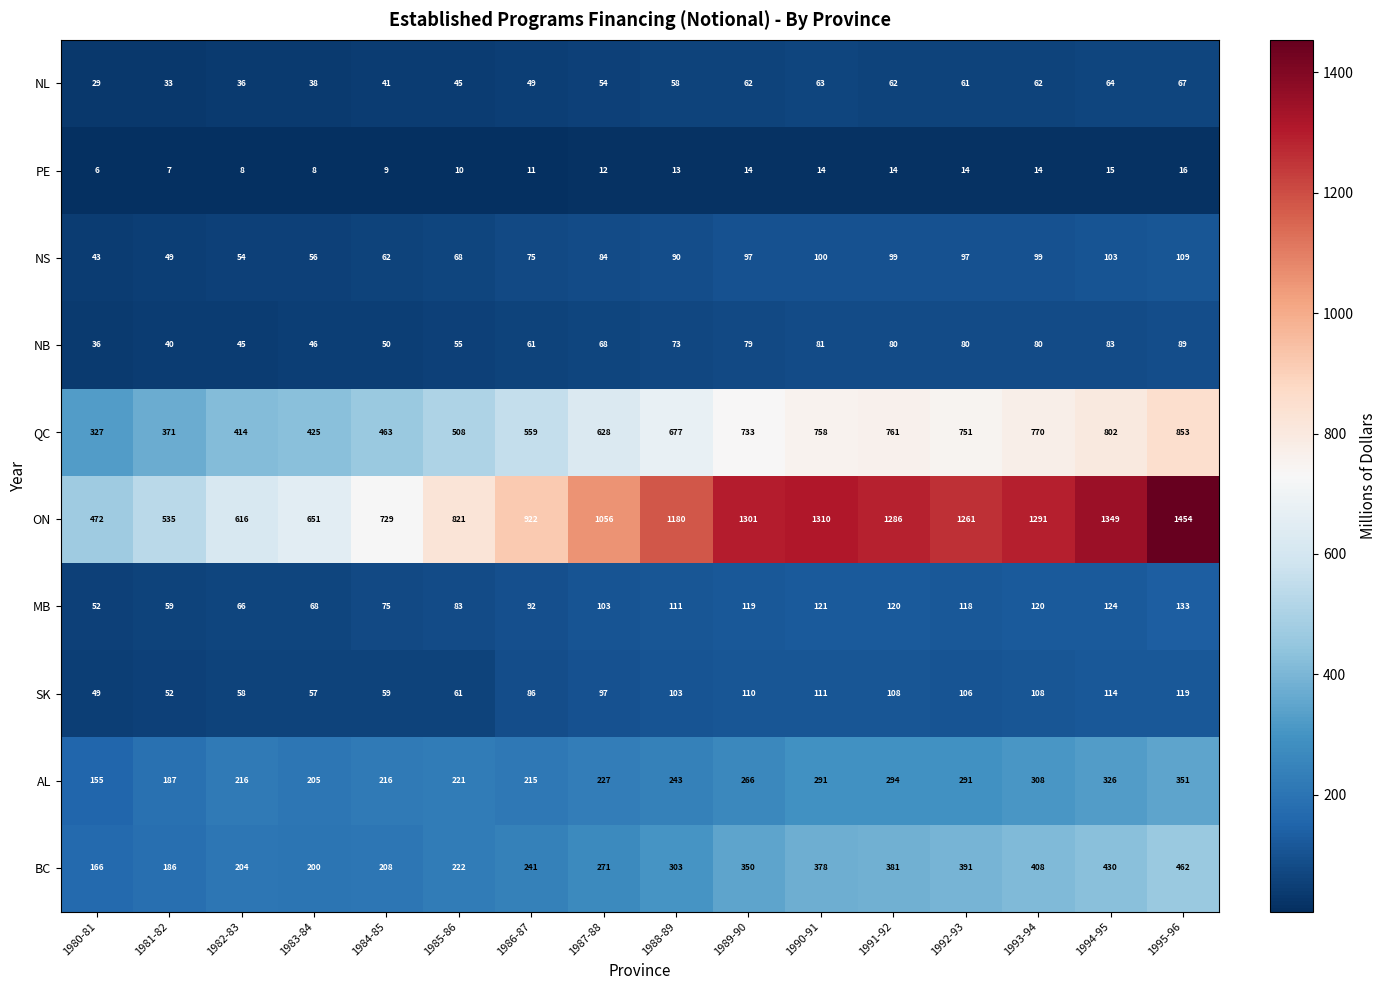

True or false: NB has a value of 38 at 1988-89.

False